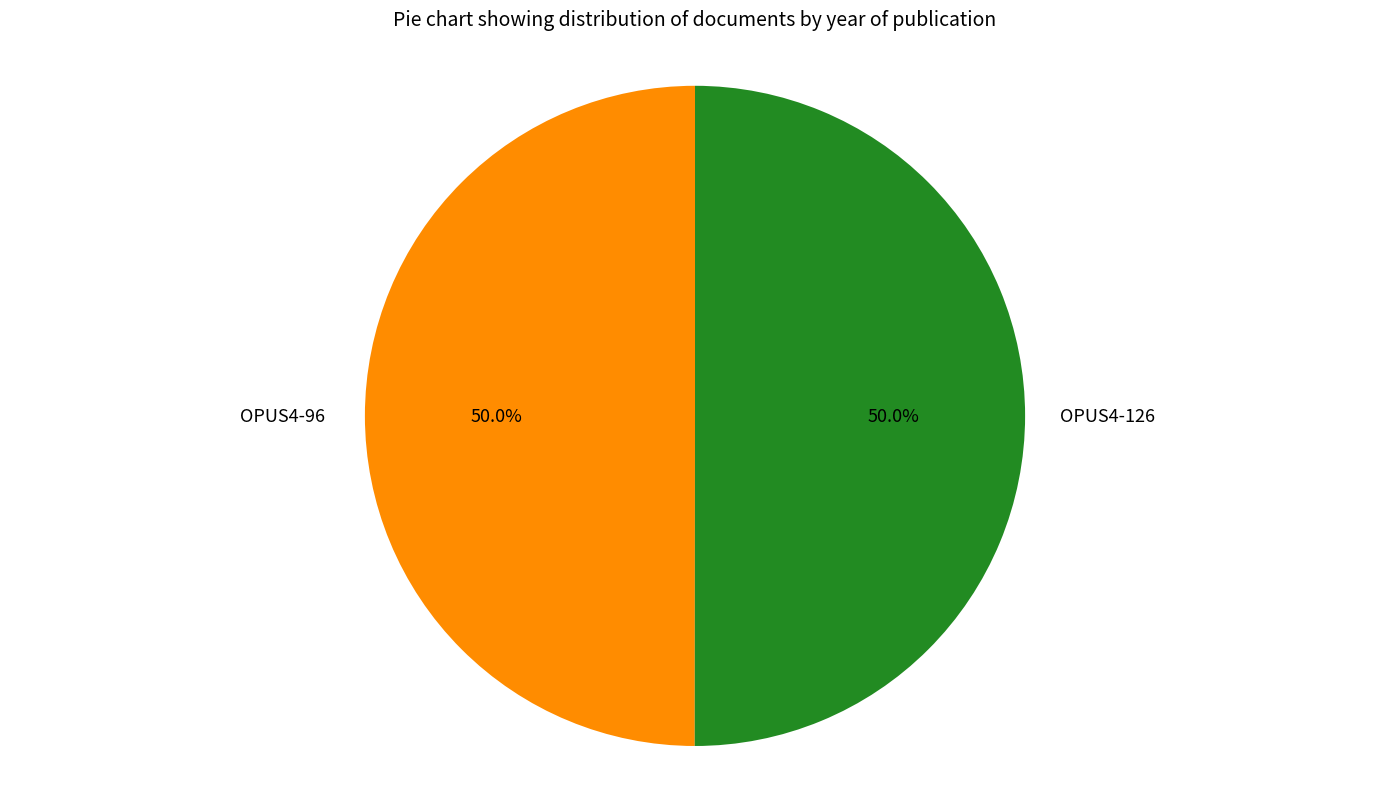

Approximately how many times larger is the value at OPUS4-126 compared to OPUS4-96?

1.0